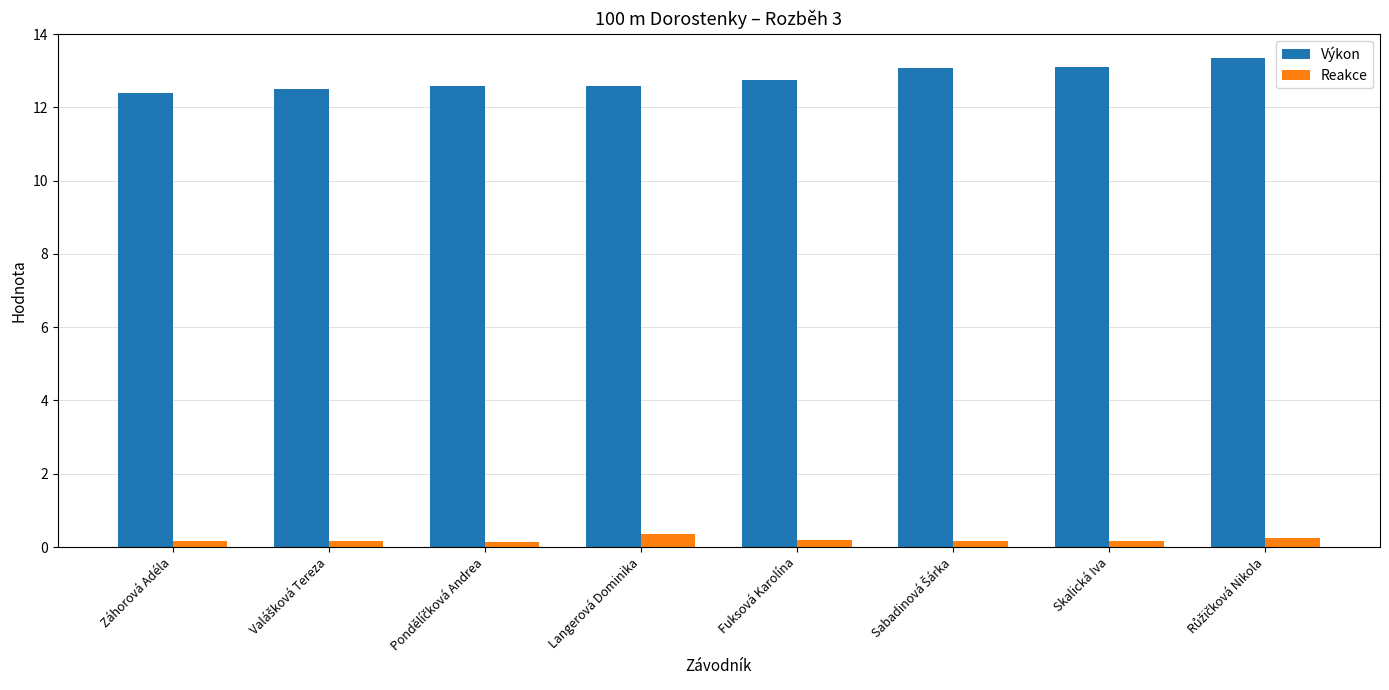

What is the sum of all Výkon values?

102.3